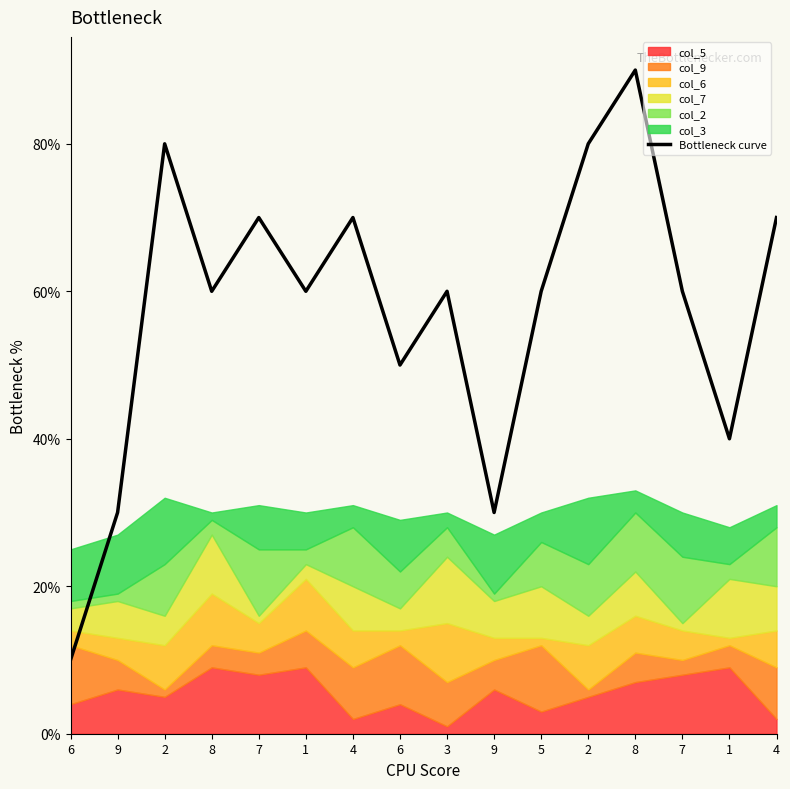

How many data points are less than 60?

5